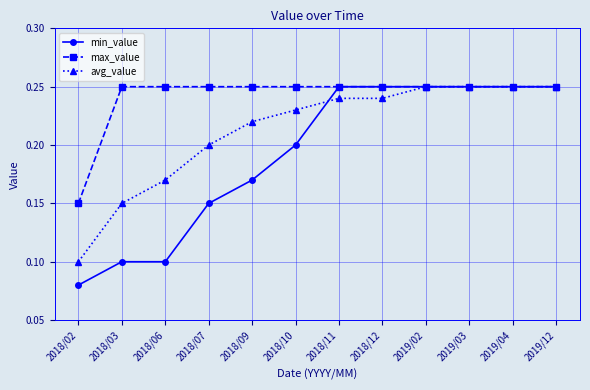

Which category has the lowest value in the avg_value series?

2018/02